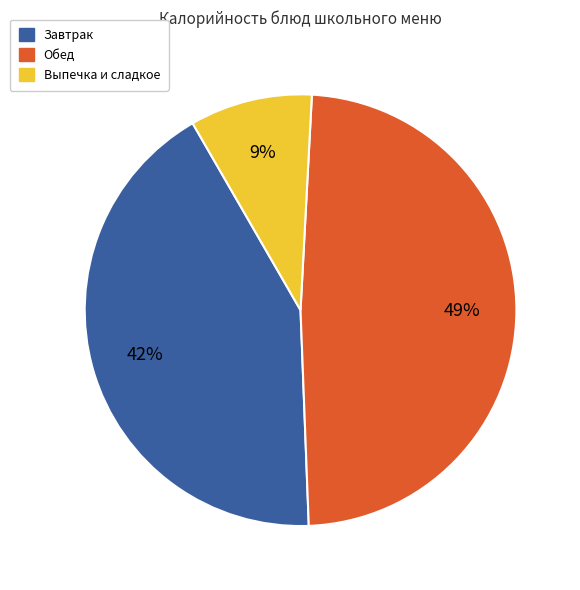

What percentage is the Выпечка и сладкое slice, to the nearest percent?

9%